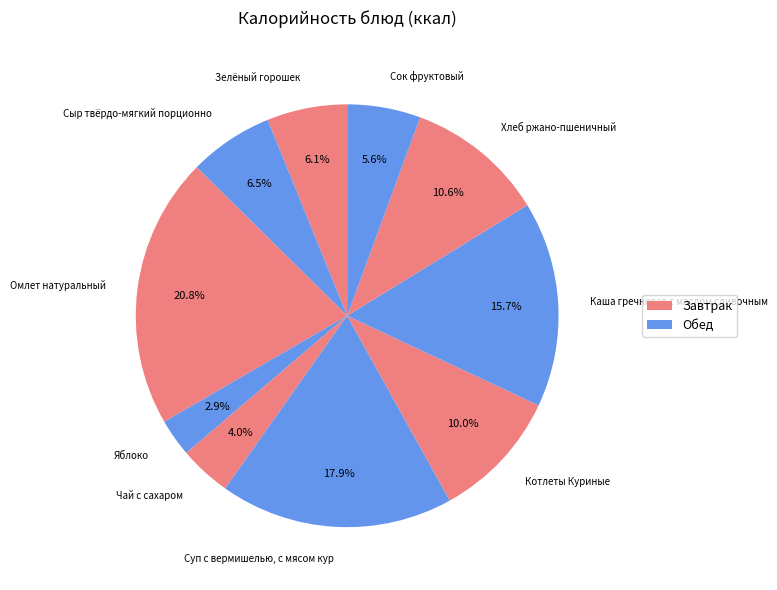

Count the number of slices in the pie.

10